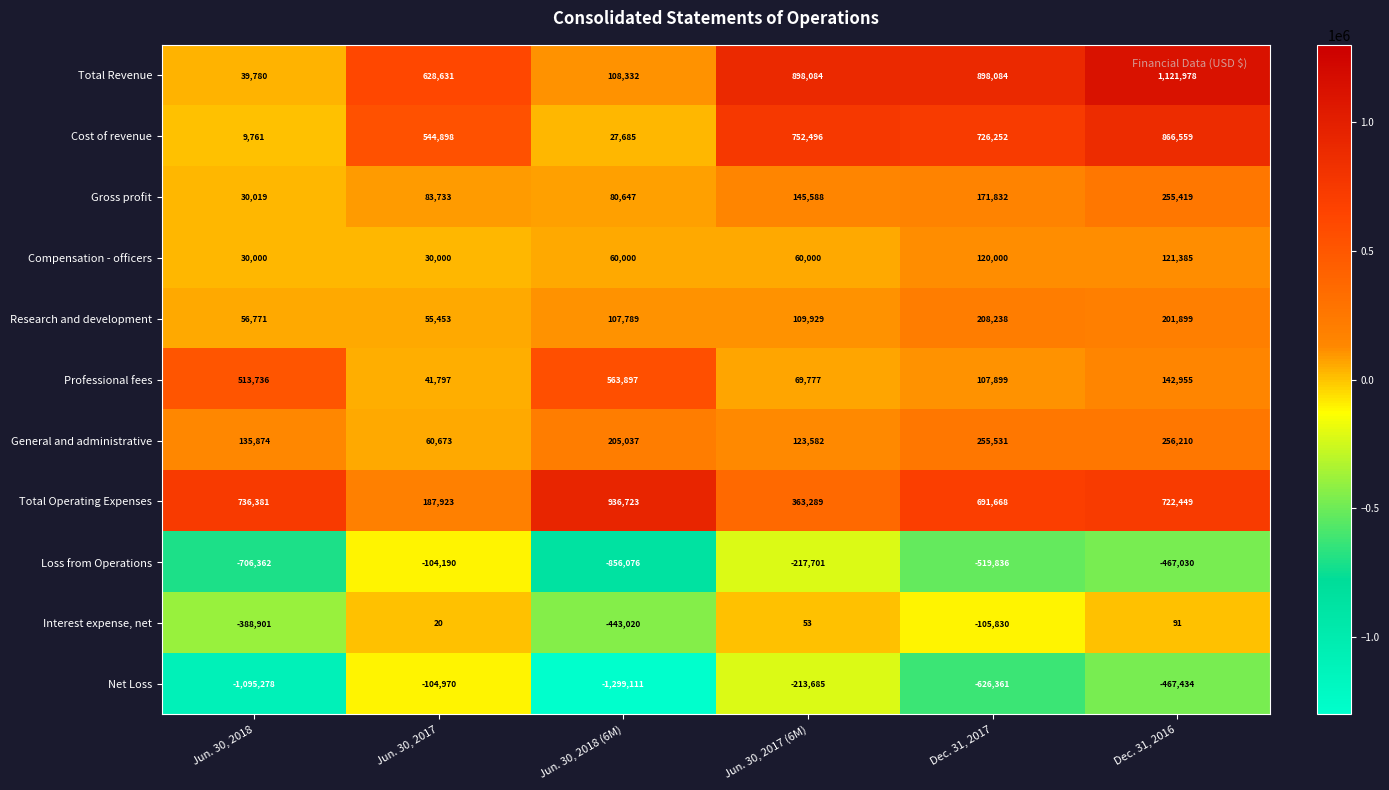

Which series has the largest total across all categories?

Total Revenue